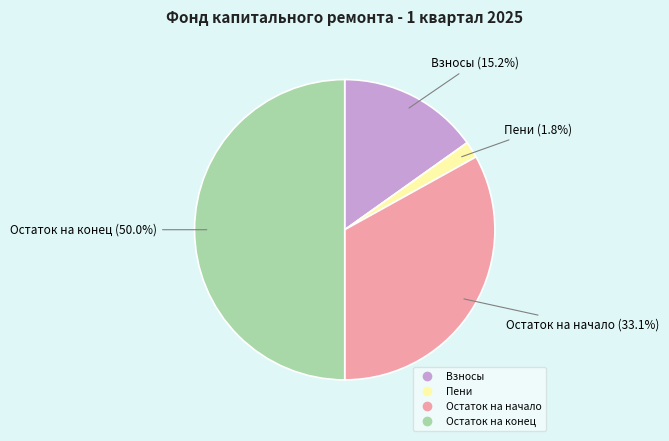

How many slices are in this pie chart?

4